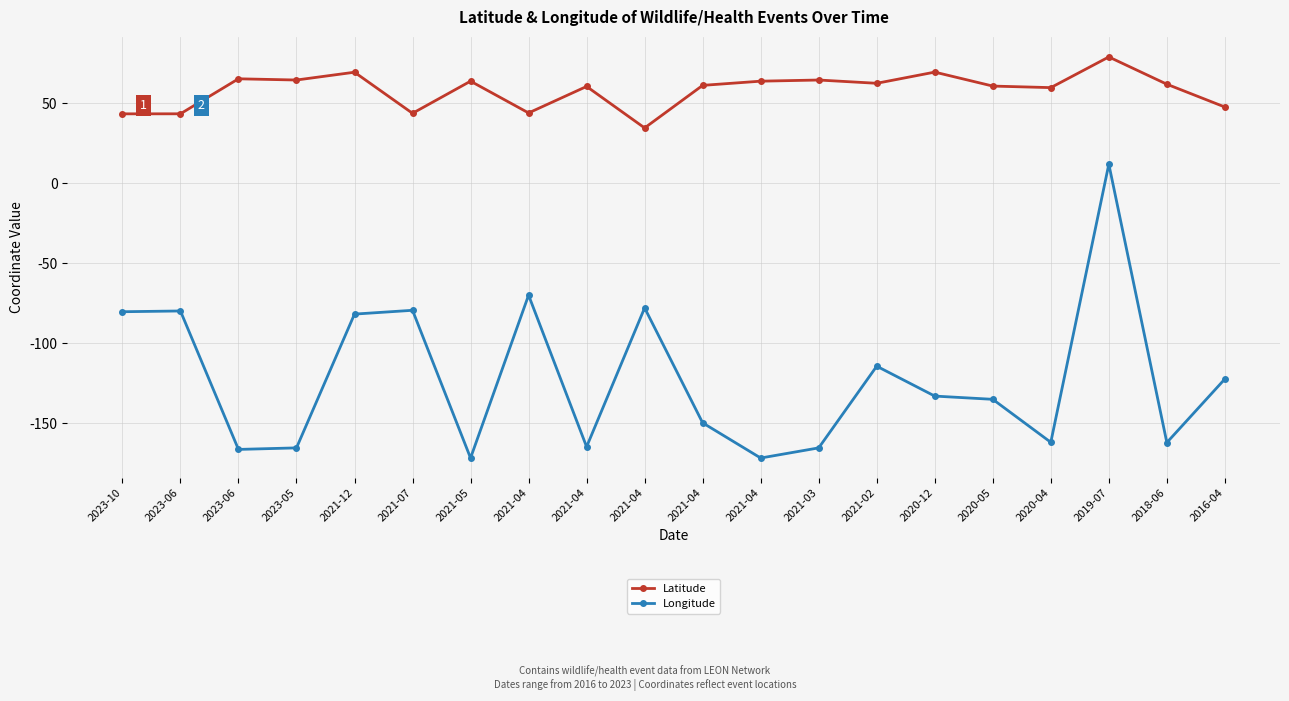

How many data points in Longitude are above -133?

9